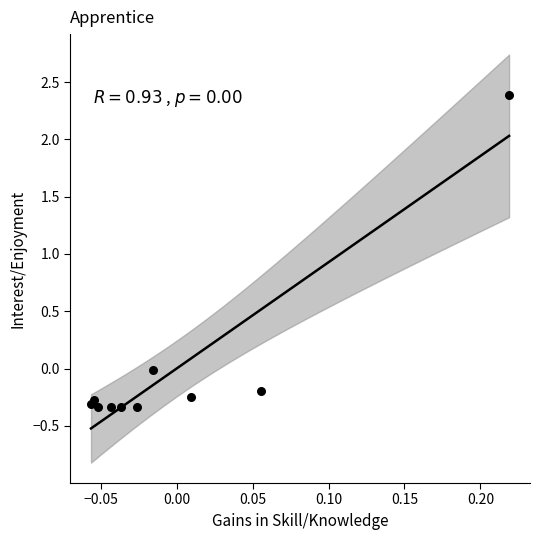

What is the range of X values (max minus min)?

0.3